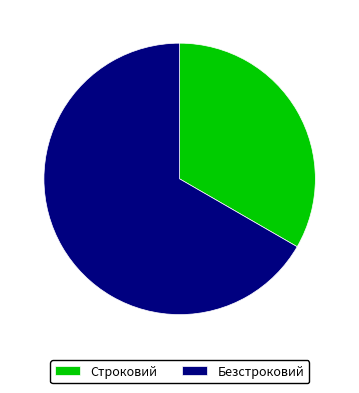

Is it true that Строковий is 33% of the pie?

True